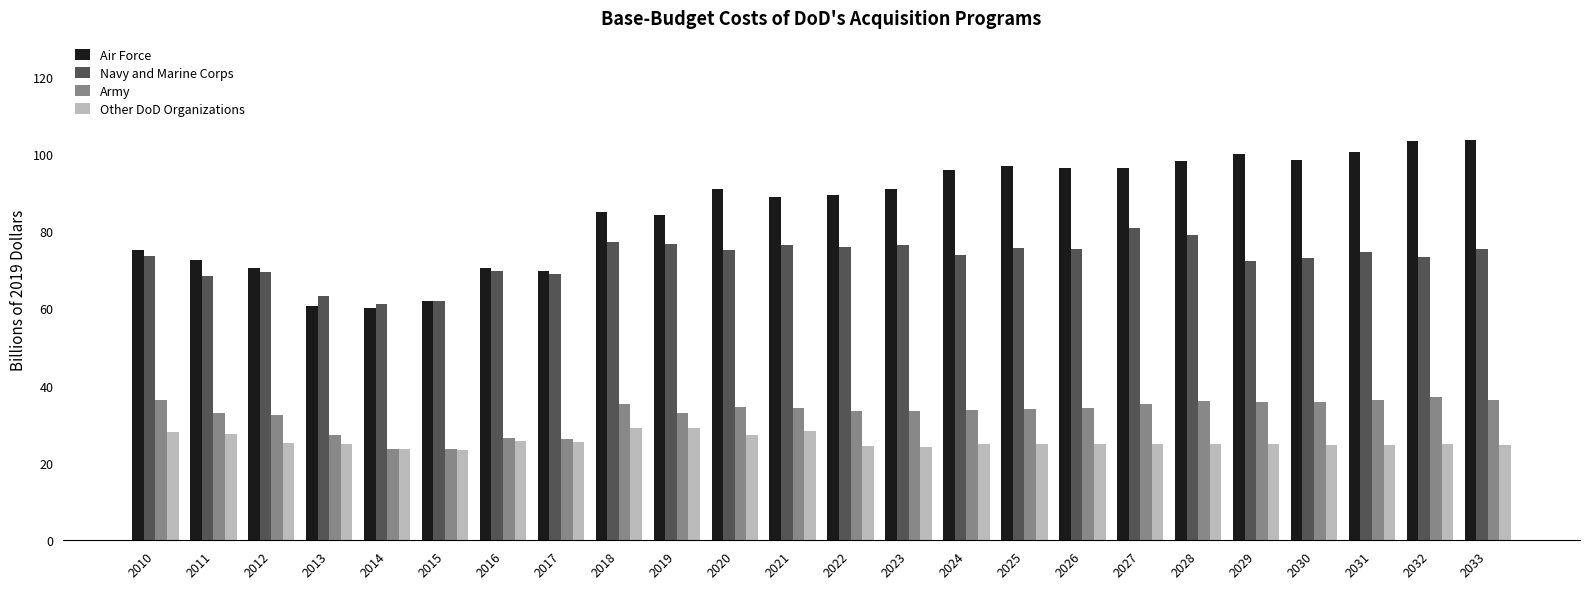

How many groups of bars are there?

24